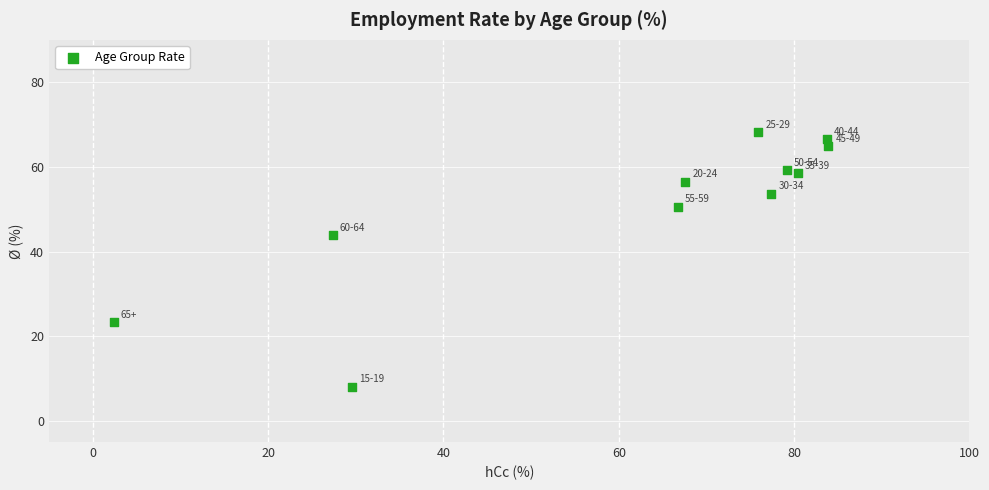

What is the average X value?

61.3